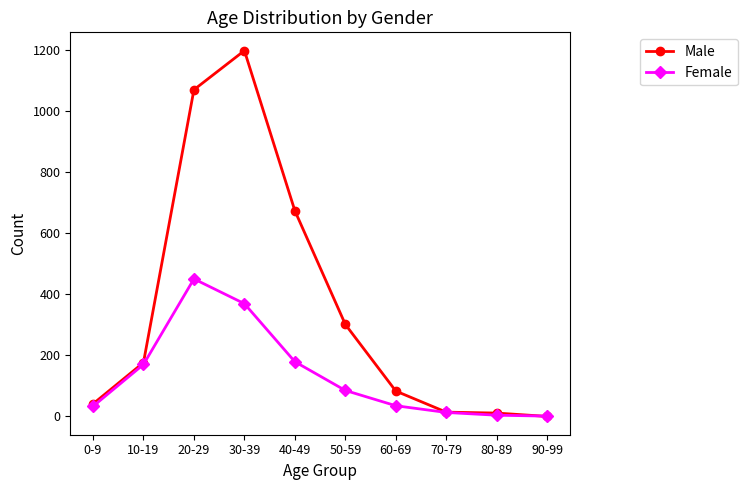

What position from the left is 0-9?

1